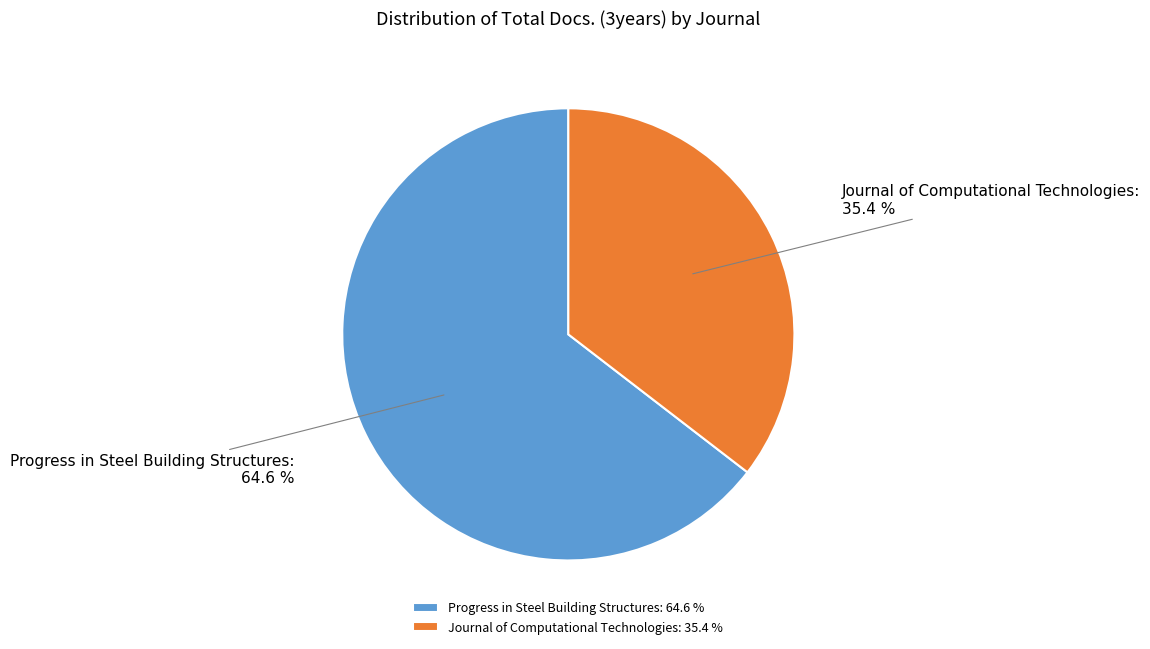

To the nearest percent, what is the difference between the largest and smallest slice percentages?

29%